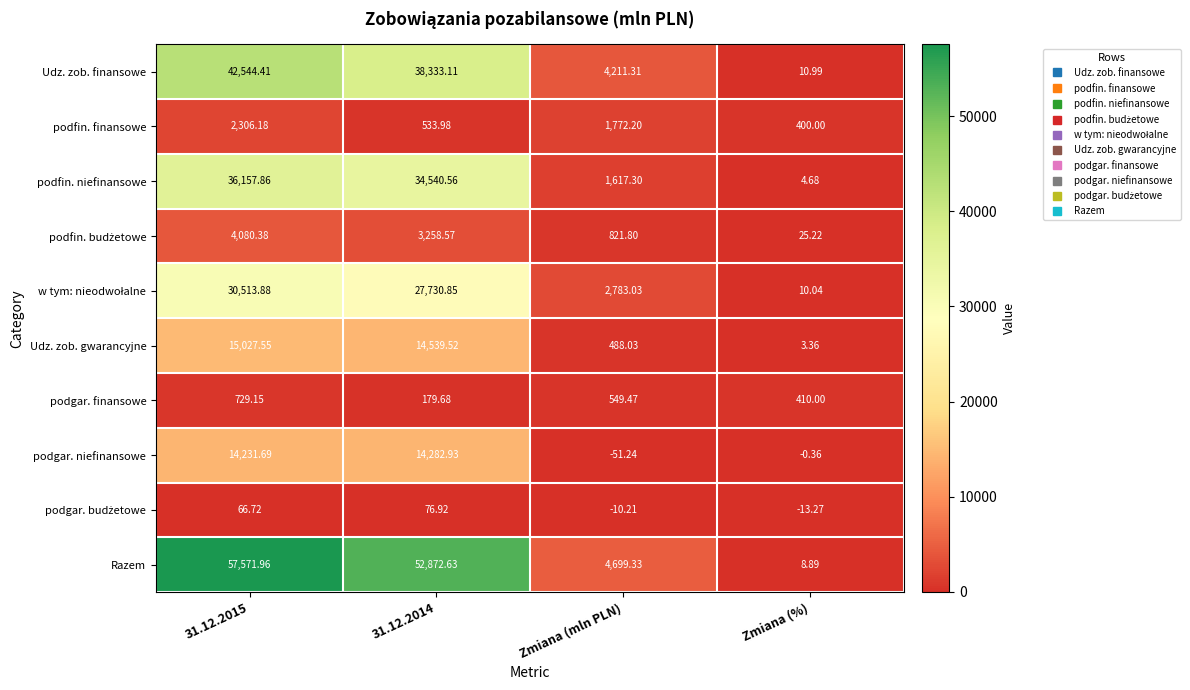

Which label corresponds to the smallest value in the chart?

Zmiana (mln PLN)